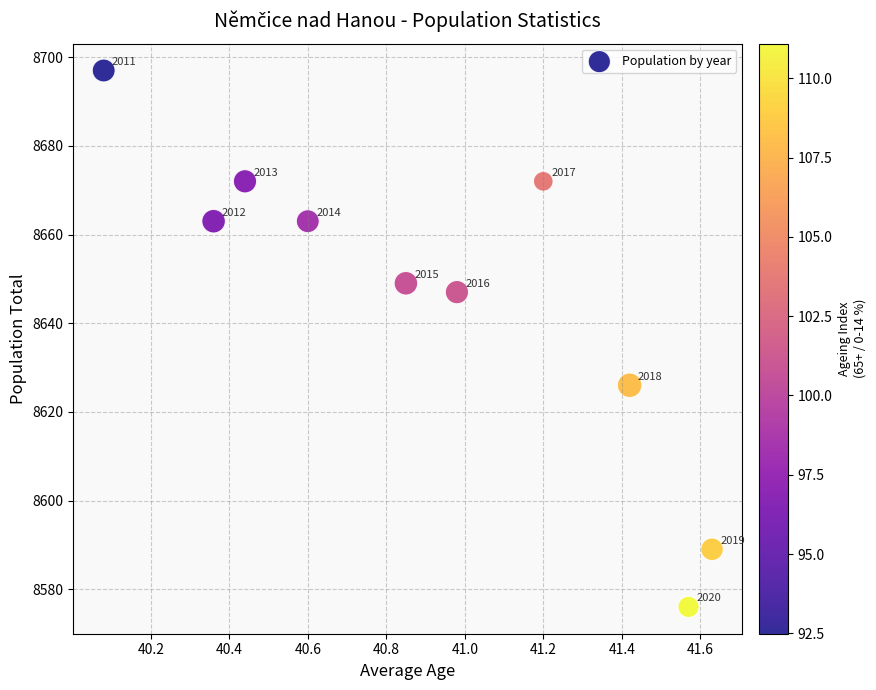

What Y value in the scatter plot is closest to 8636?

8626